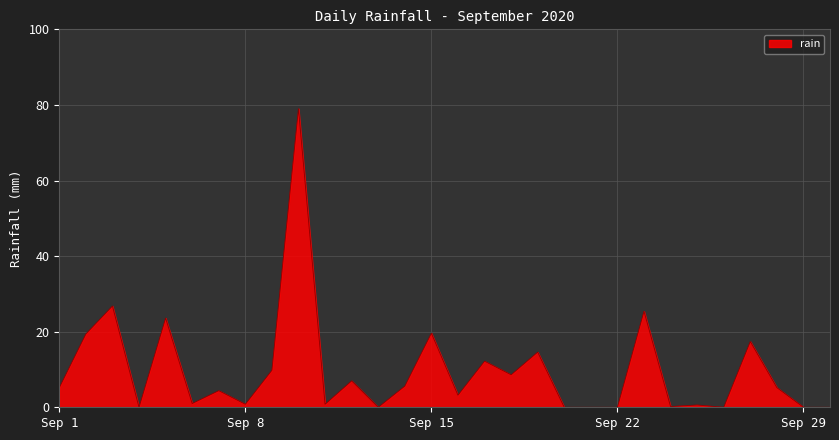

Count the number of values greater than 5.

15